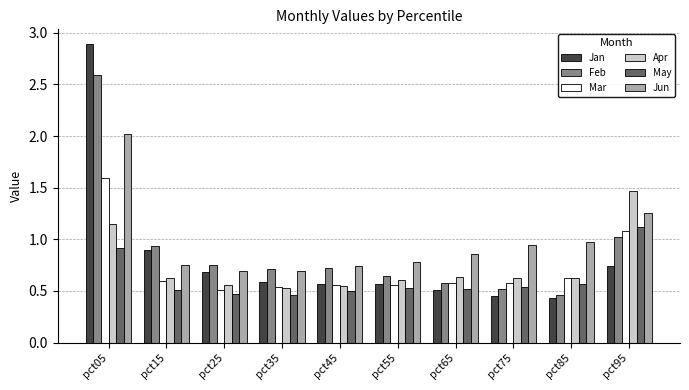

Which series has the largest total across all categories?

Jun